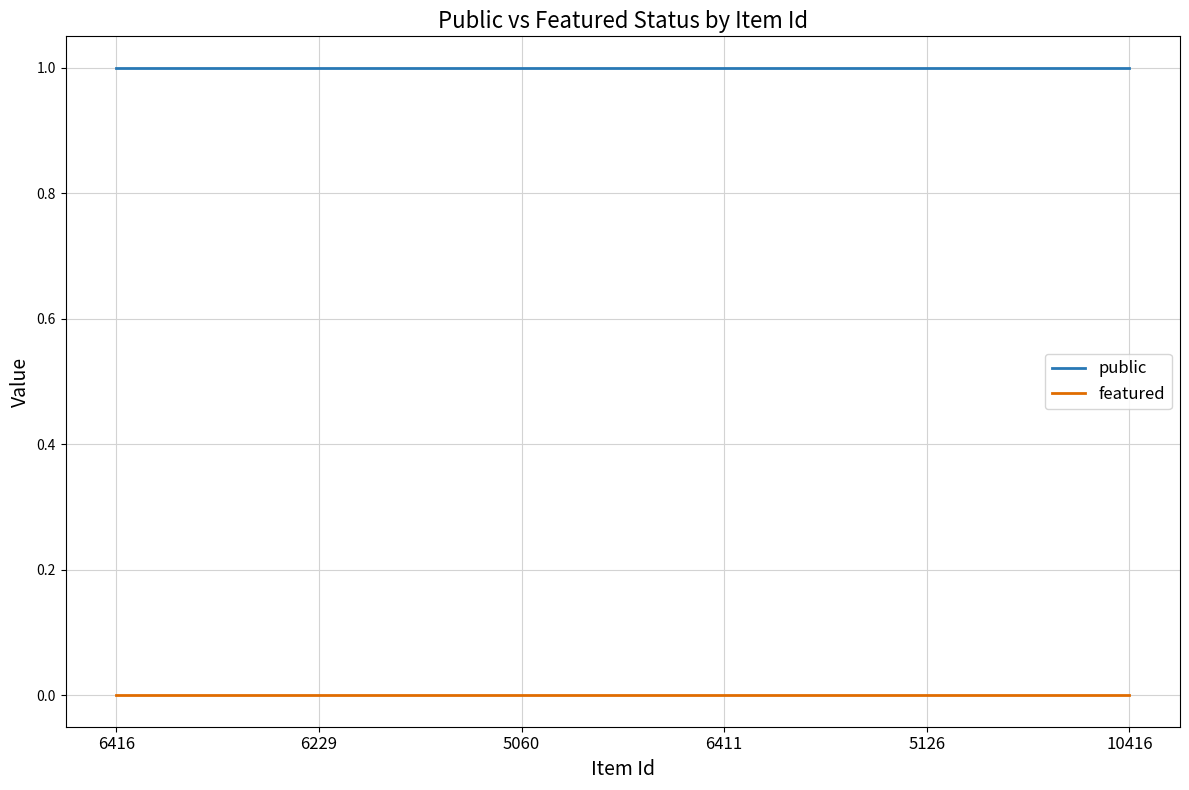

Is the value of public at 6416 greater than the value of featured at 6416?

Yes